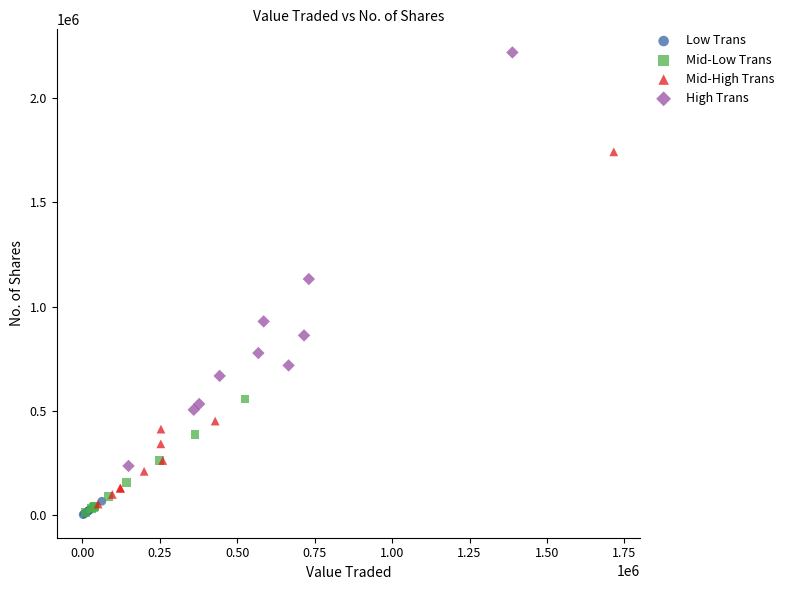

Which series has the widest spread of Y values?

High Trans